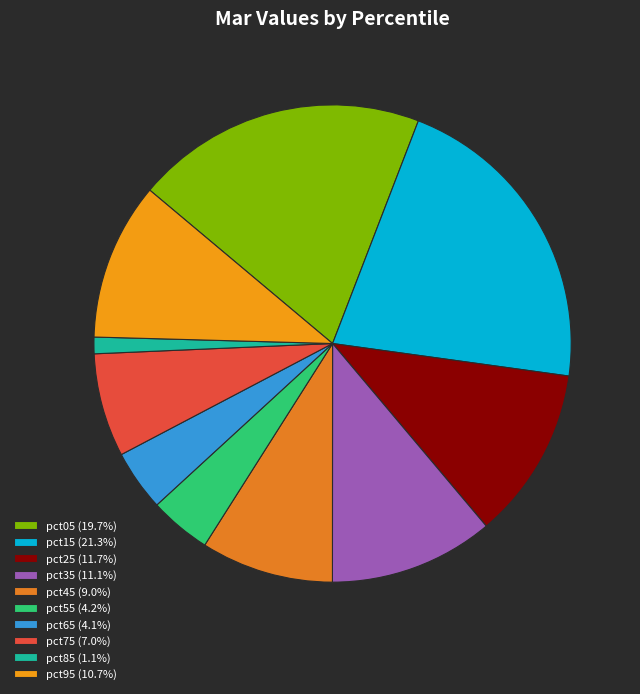

Rank the categories by value from highest to lowest.

pct15, pct05, pct25, pct35, pct95, pct45, pct75, pct55, pct65, pct85